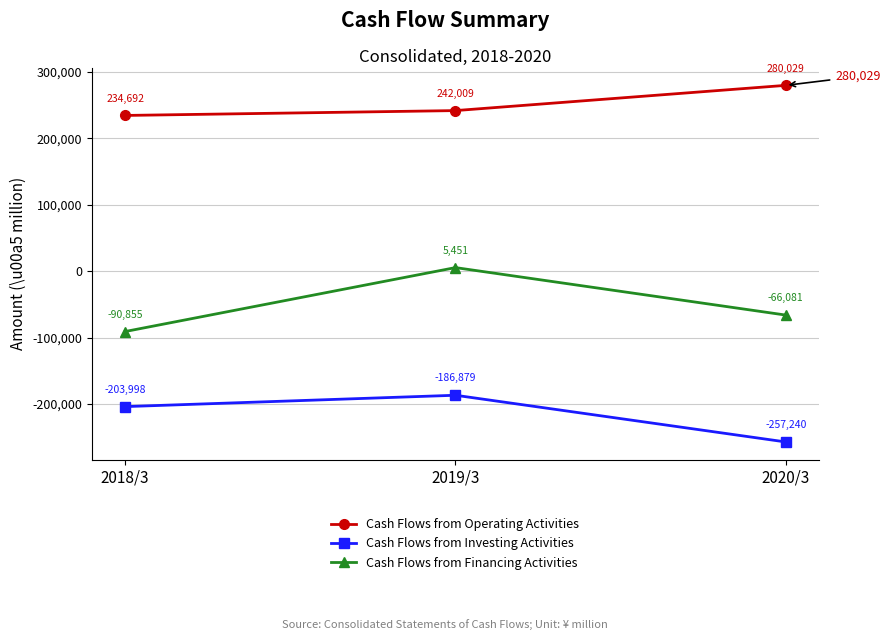

Does the chart display data point markers on the line(s)?

Yes